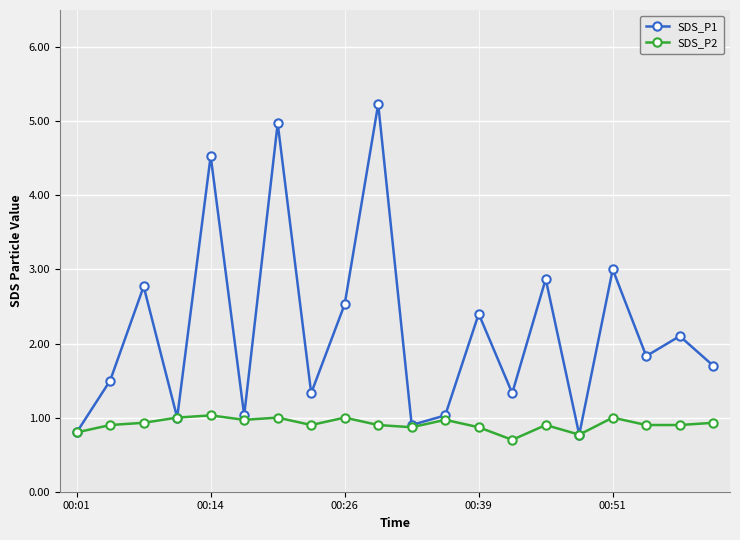

Which series has the largest total across all categories?

SDS_P1